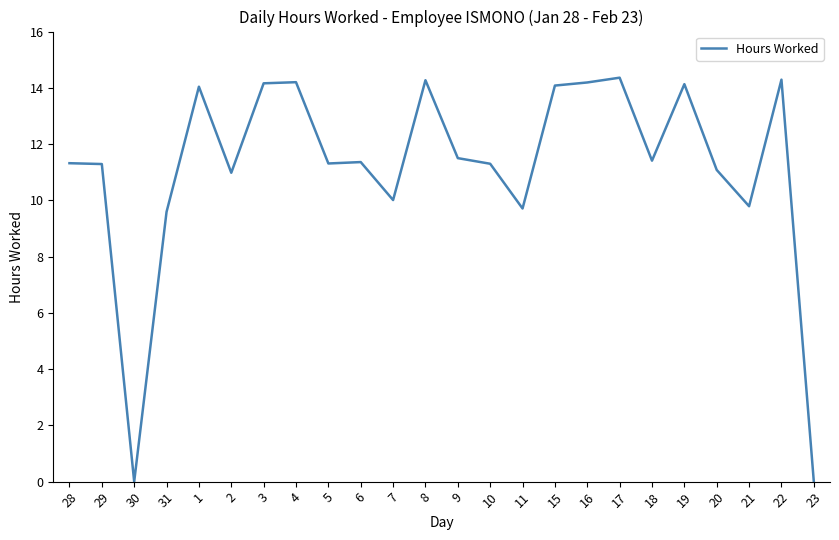

At which label does the data first exceed 11?

28